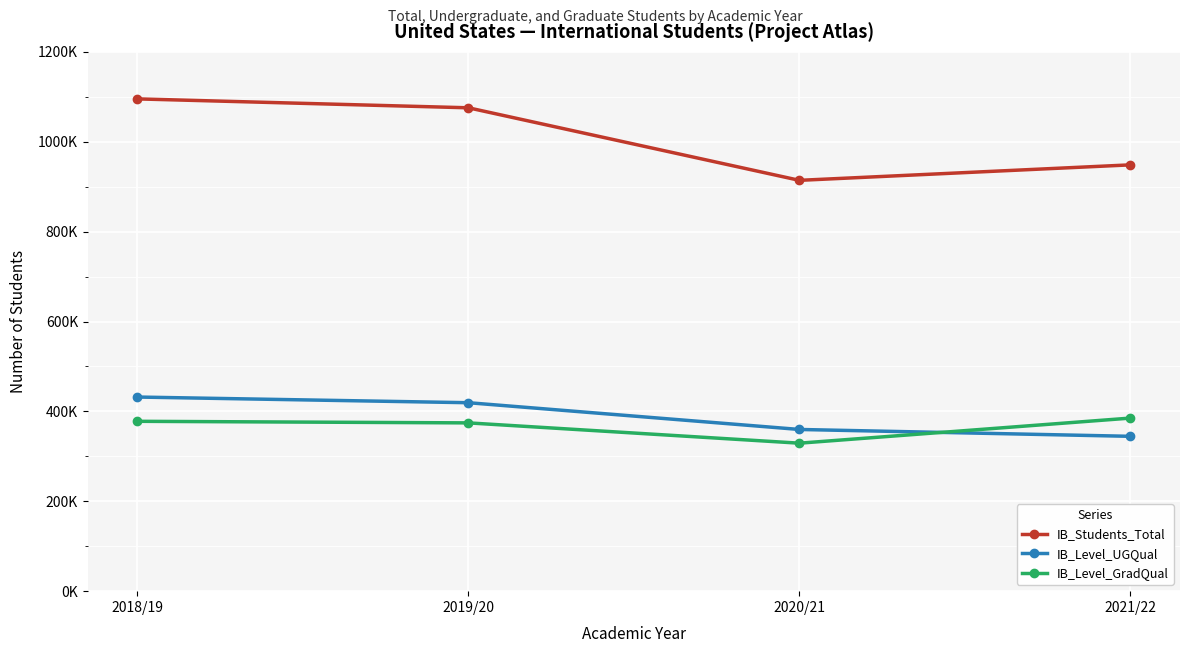

At which label does IB_Level_GradQual first exceed 377943?

2021/22